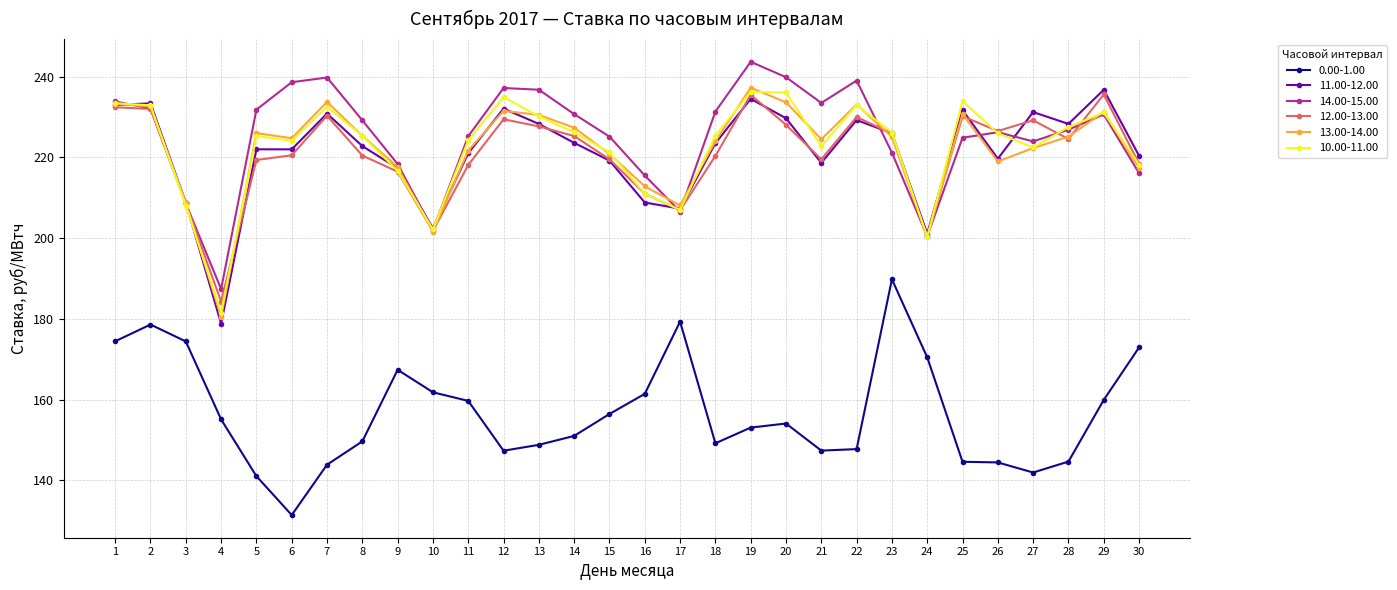

How many lines are shown in the chart?

6